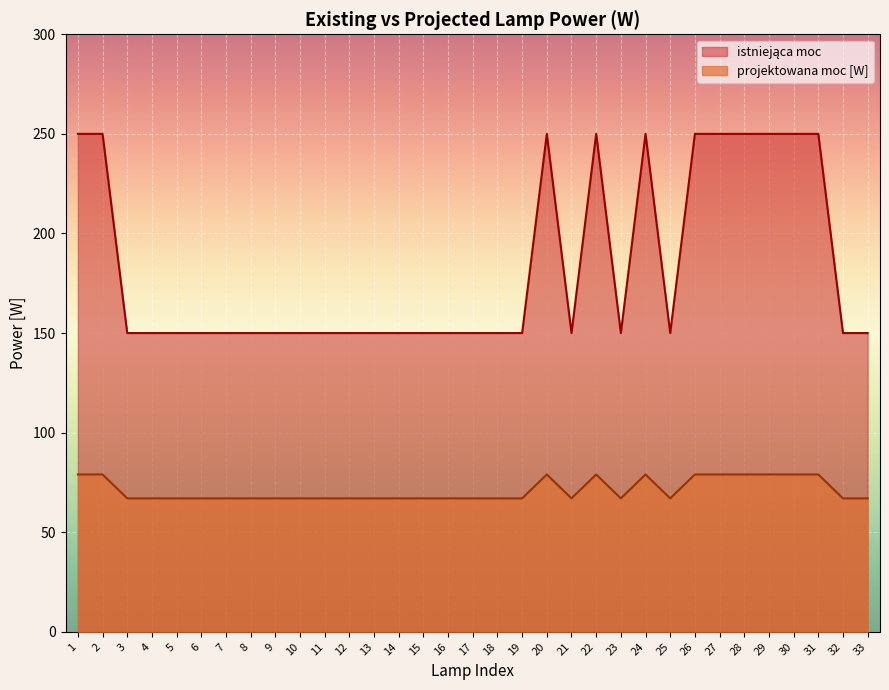

What is the total value across all series at 26?

329